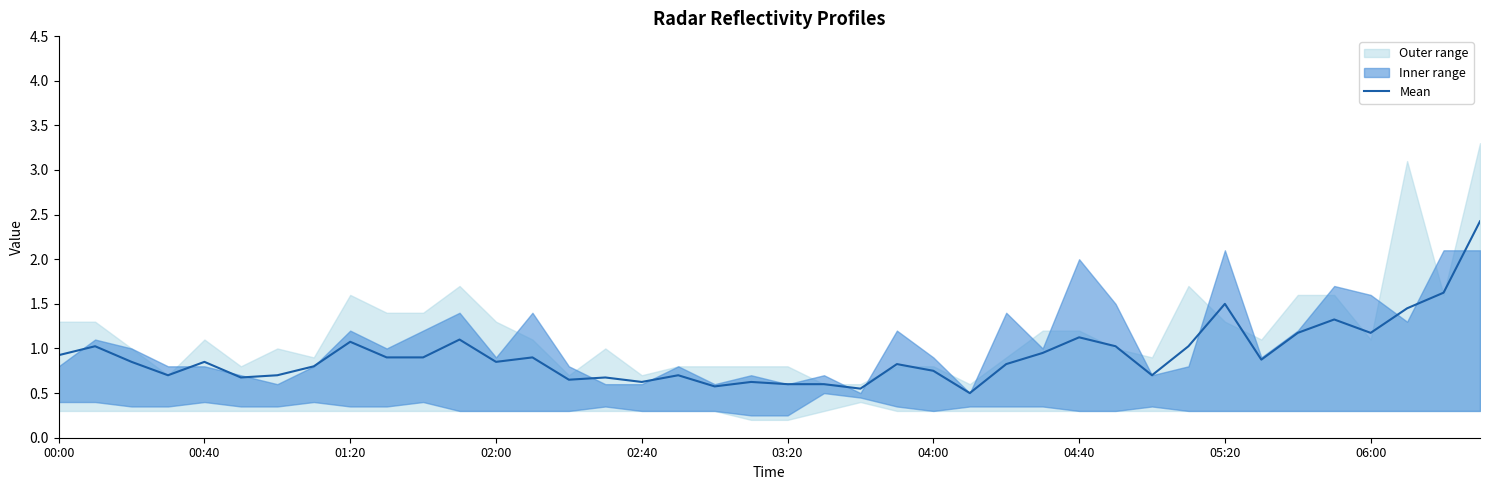

At which label is the value closest to 1?

29